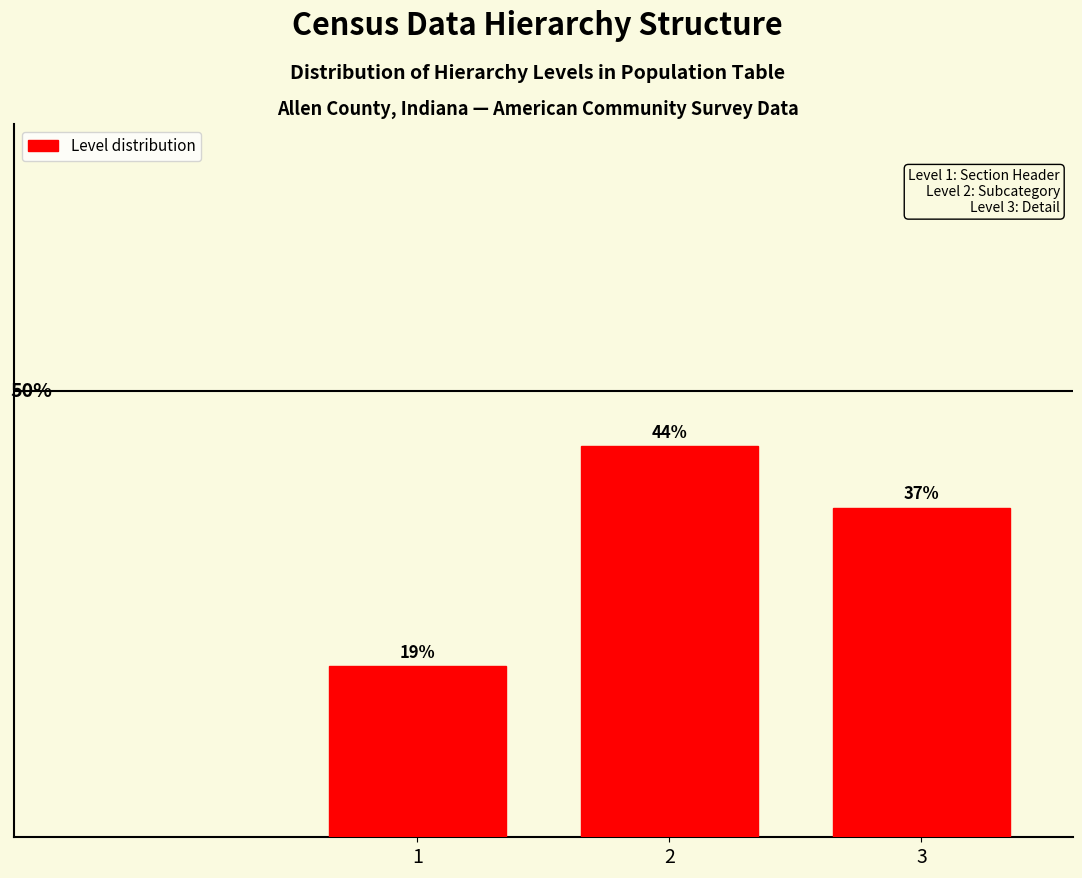

List the labels in order of value, smallest first.

1, 3, 2